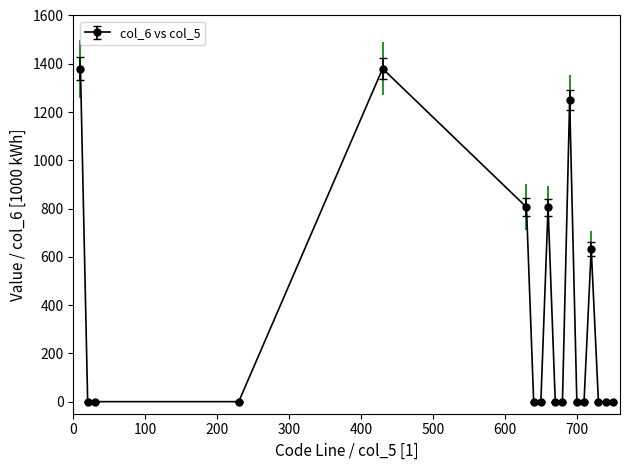

What is the difference between the maximum and minimum values?

1379.7